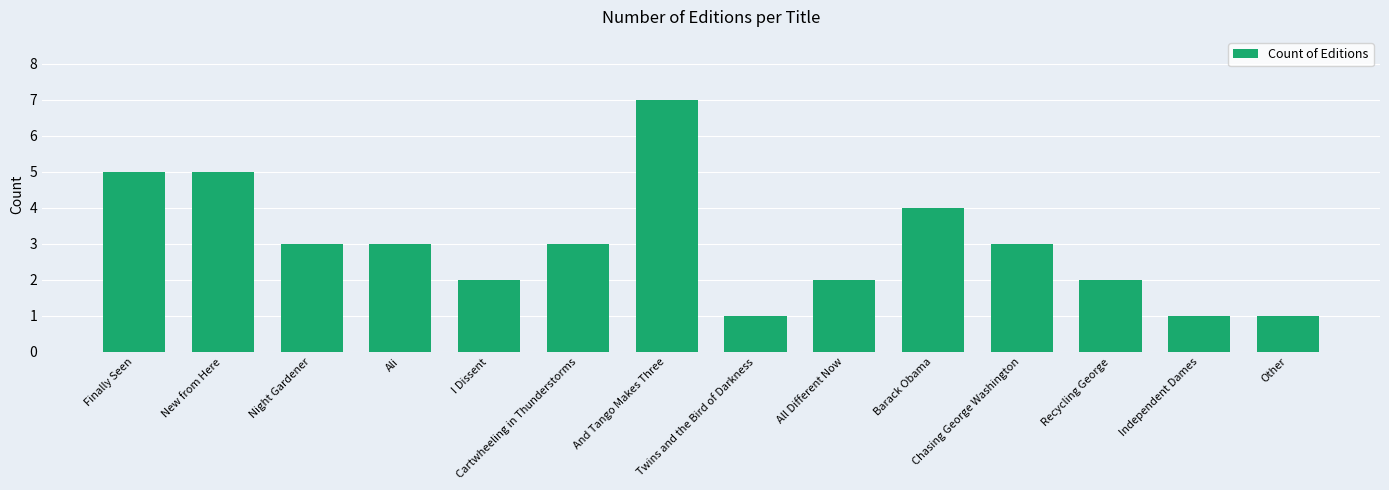

Approximately how many times larger is the value at I Dissent compared to Ali?

0.7